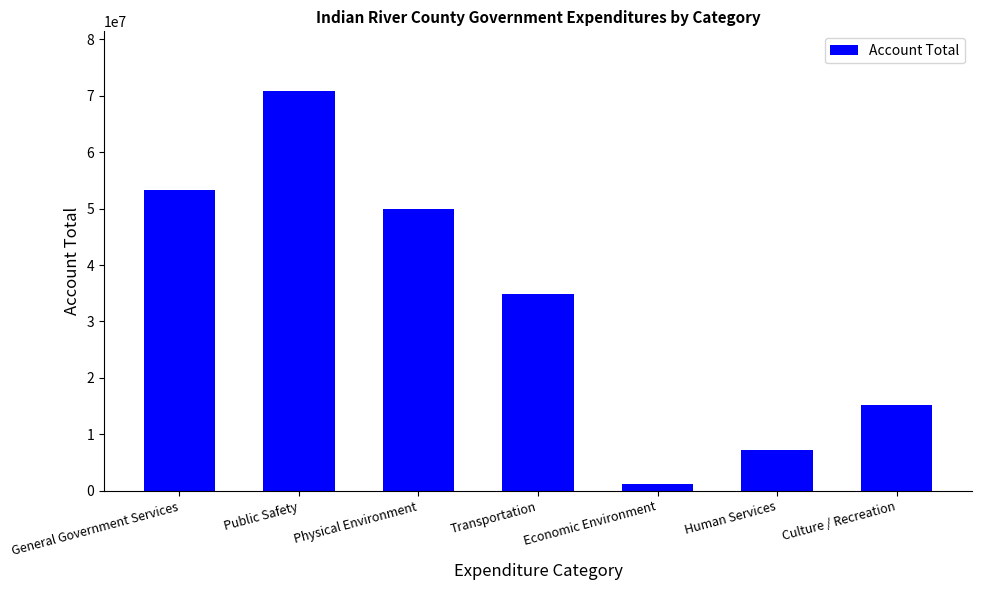

How many distinct data groups are displayed?

1